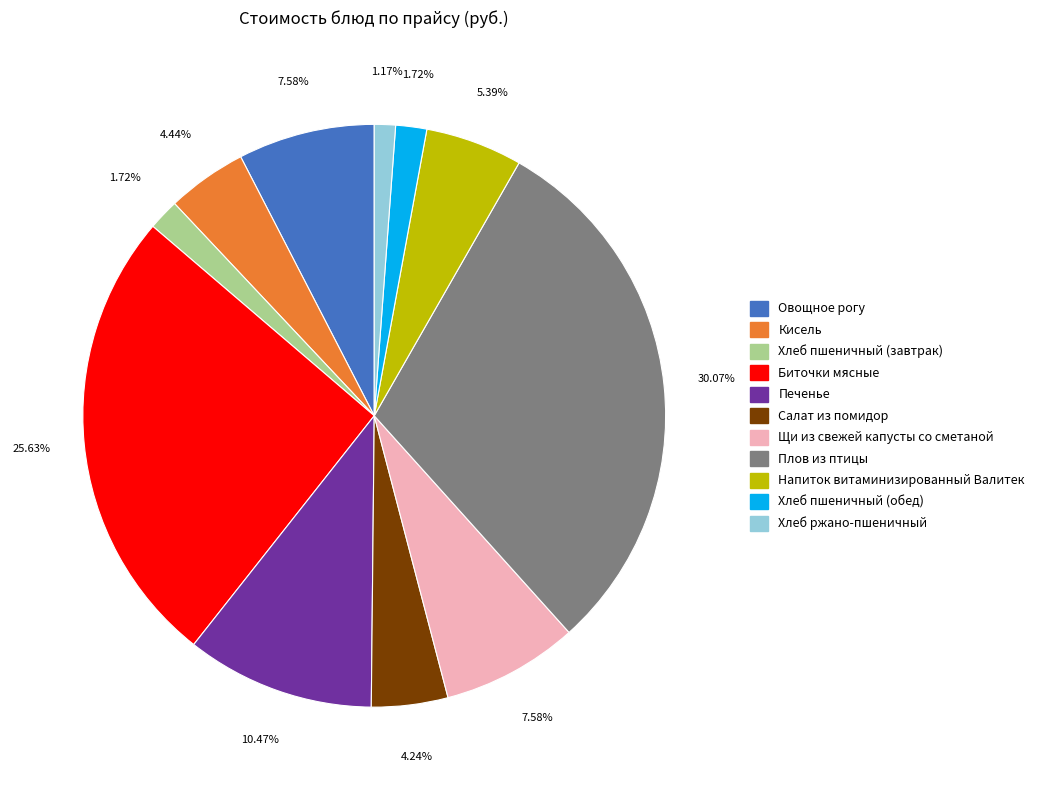

To the nearest percent, what is the average slice percentage?

9%